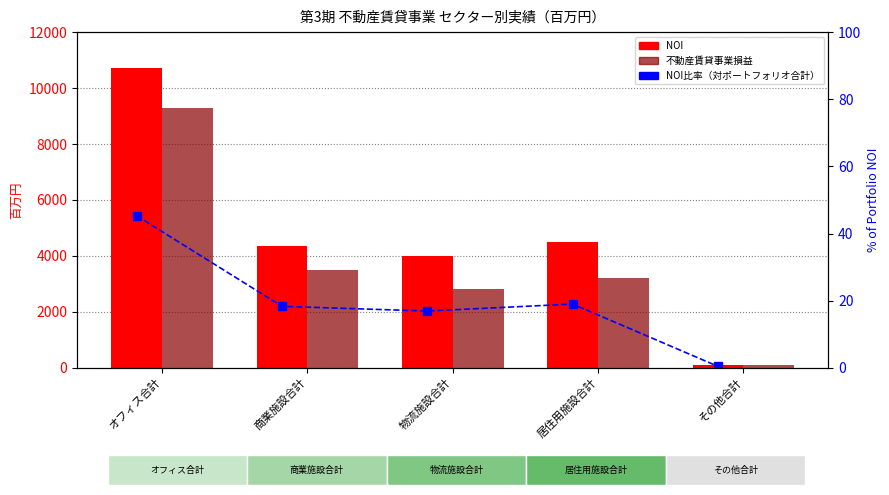

True or false: 不動産賃貸事業損益 has a value of 907.3 at 物流施設合計.

False